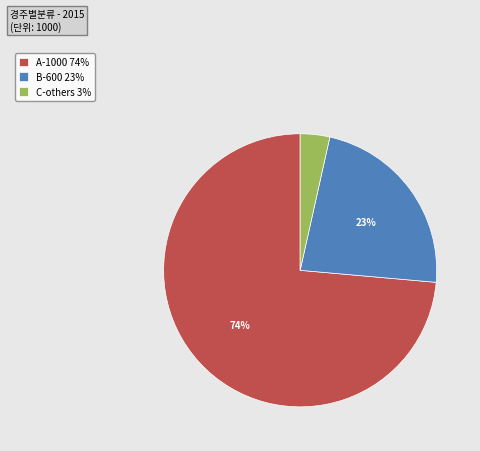

Which slice is the smallest?

C-others 3%